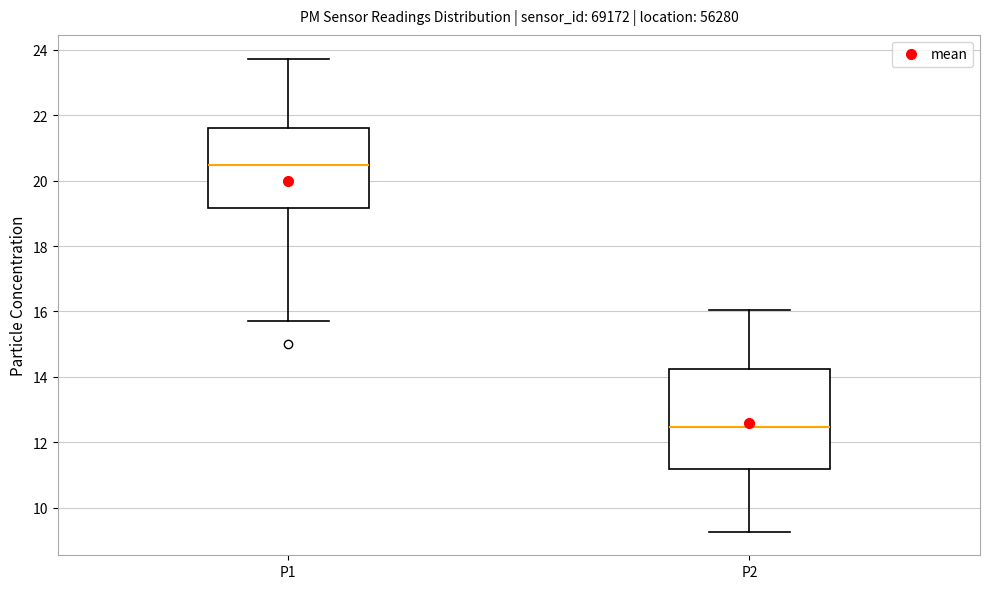

Where is the upper edge of the box for P1 on the y-axis? The values are not printed on the chart, so give them approximately, as read against the axis.

21.6